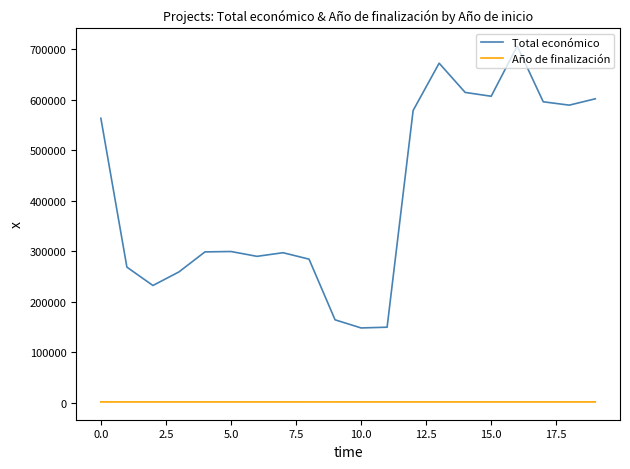

Rank the series by their average value, from highest to lowest.

Total económico, Año de finalización